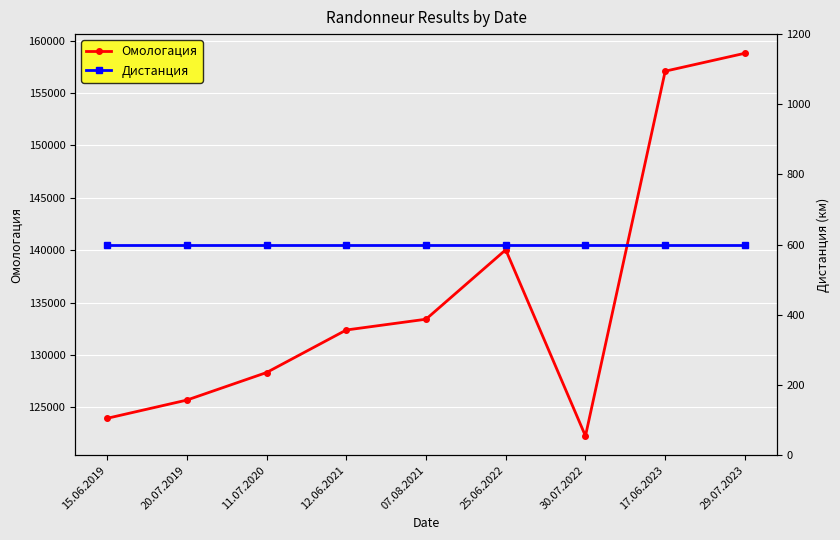

What is the greatest value displayed?

158793